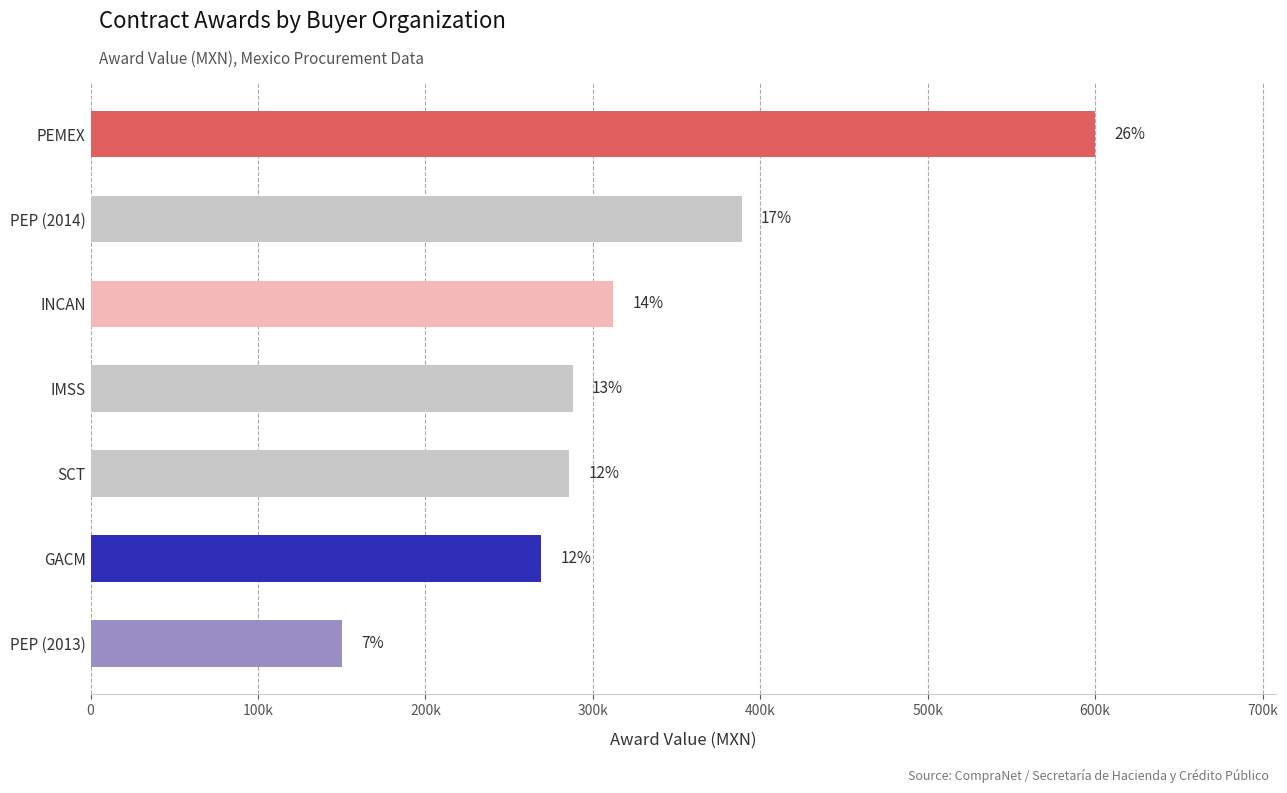

Are the bars horizontal?

Yes